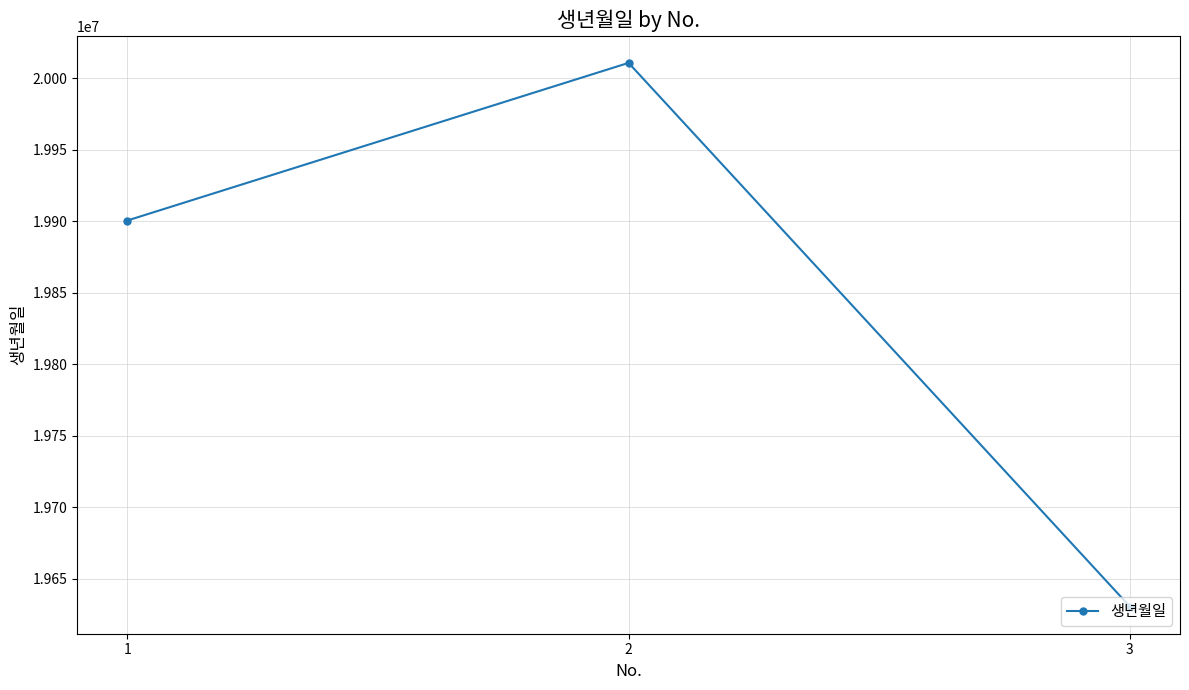

What is the difference between the values at 2 and 3?

380395